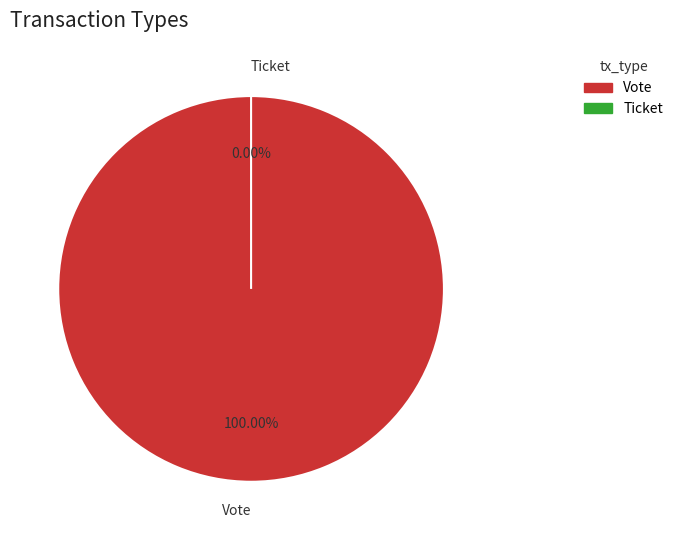

True or false: Ticket accounts for 14% of the total.

False